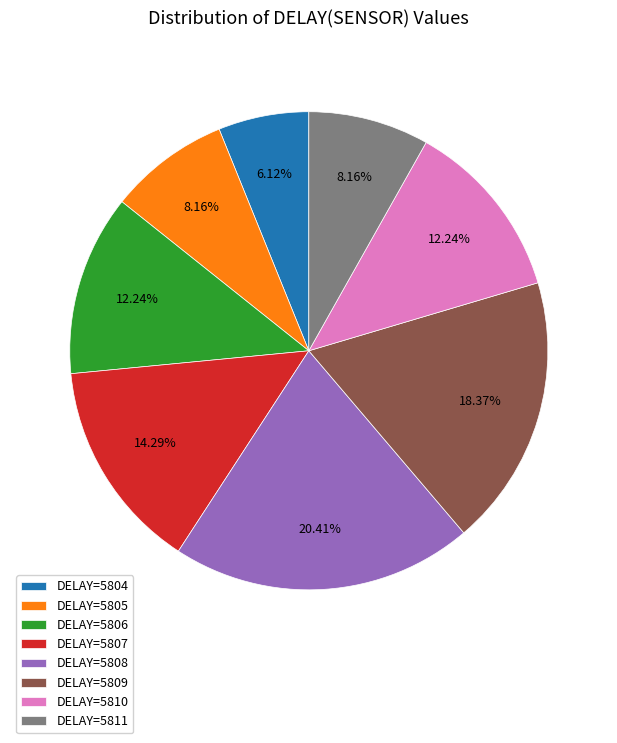

Which slice is the smallest?

DELAY=5804